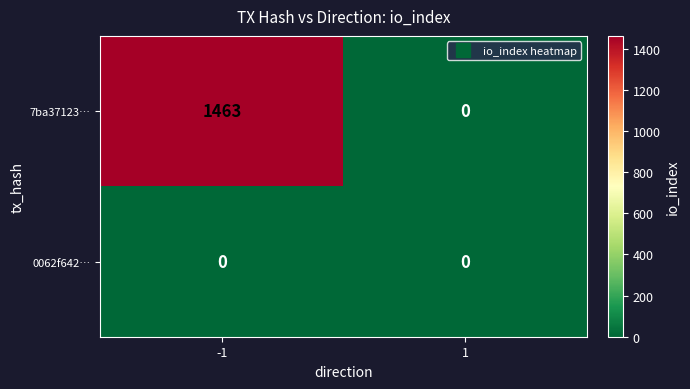

What is the total value across all series at -1?

1463